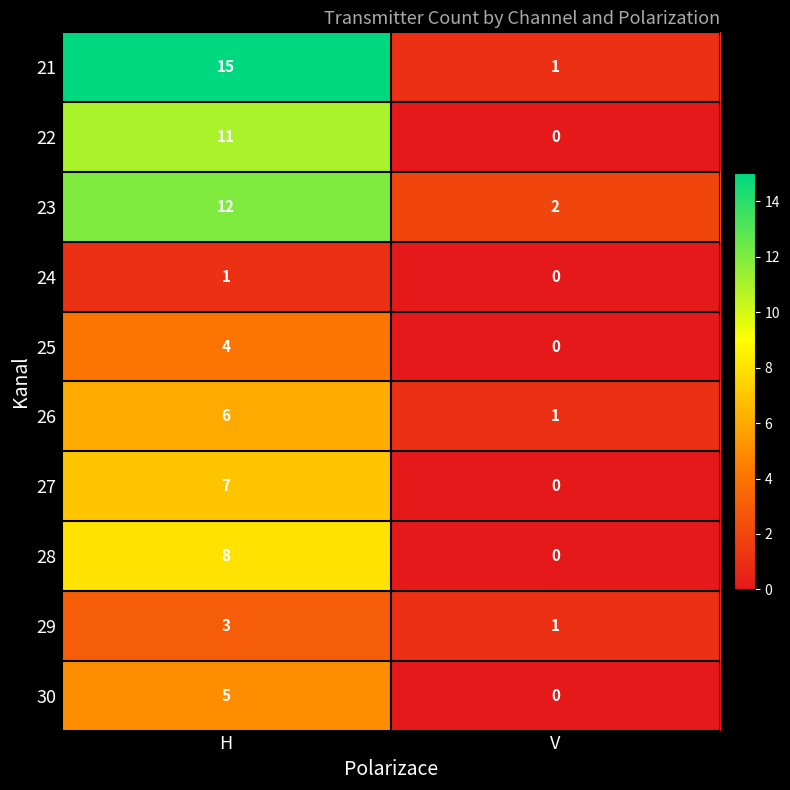

How many series are shown in this chart?

10